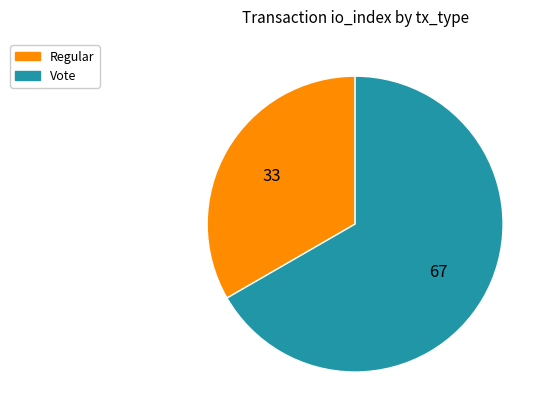

Approximately how many times larger is the value at Regular compared to Vote?

0.5